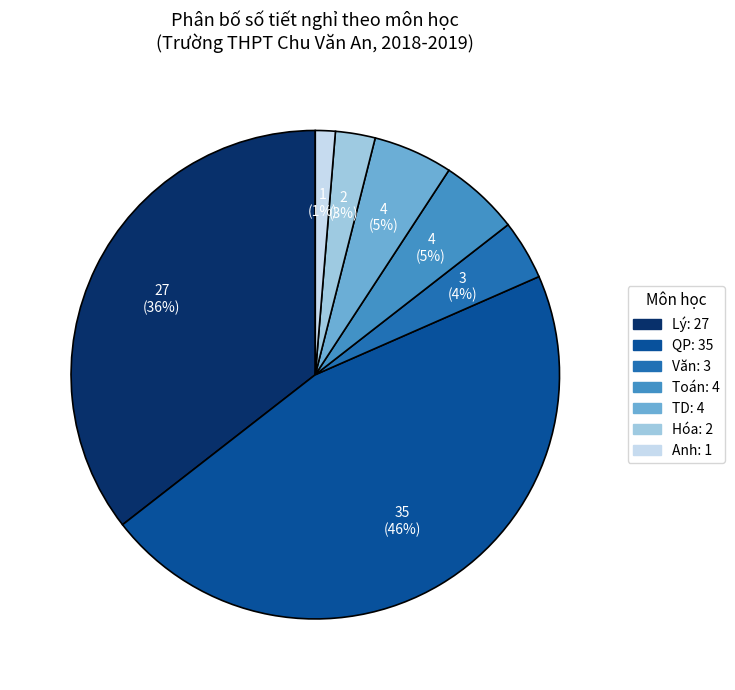

Which has a higher value, Văn or QP?

QP